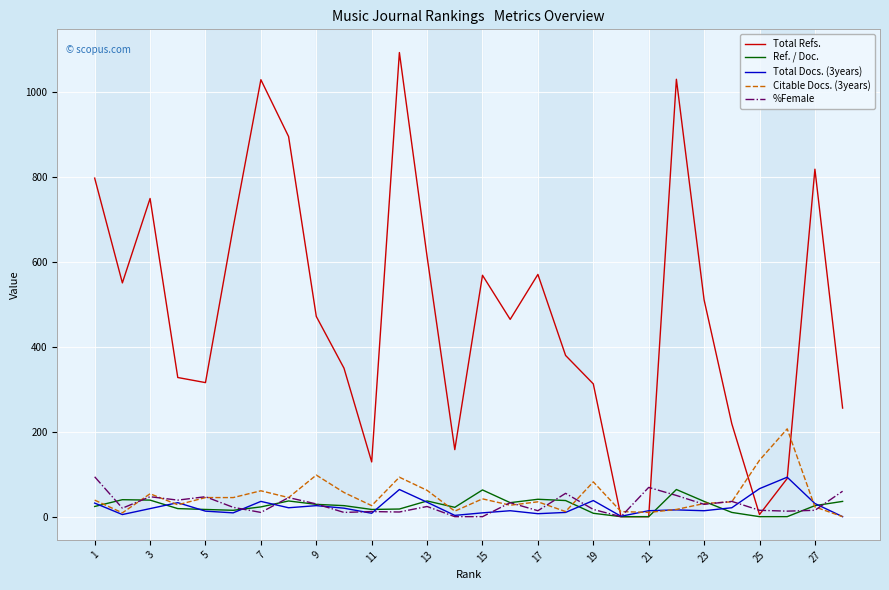

What is the maximum value shown in the chart?

1094